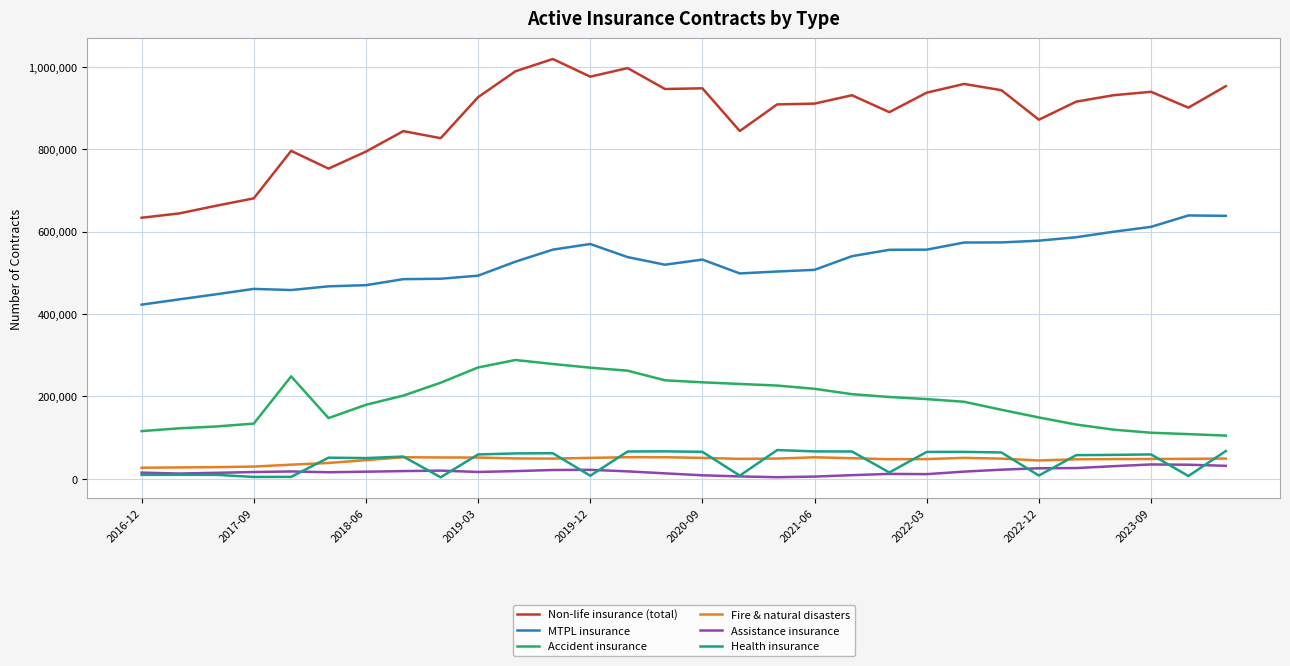

In Accident insurance, how many points are lower than both neighbors (excluding endpoints)?

1